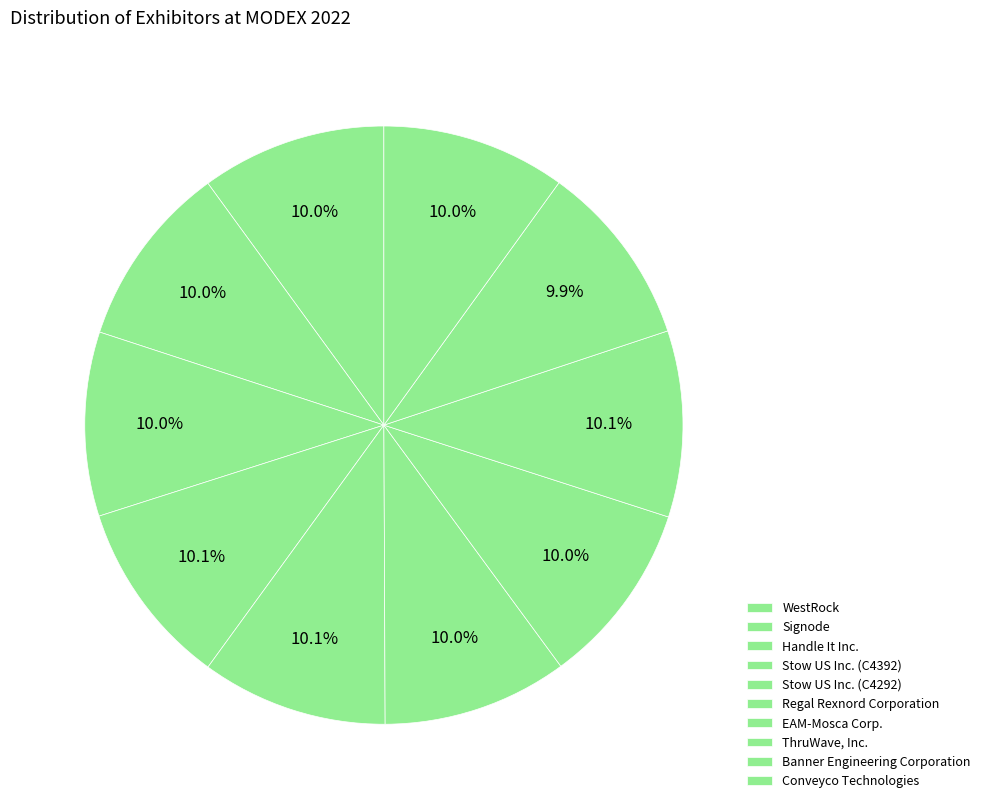

The ThruWave, Inc. slice represents 2% of the pie. True or false?

False